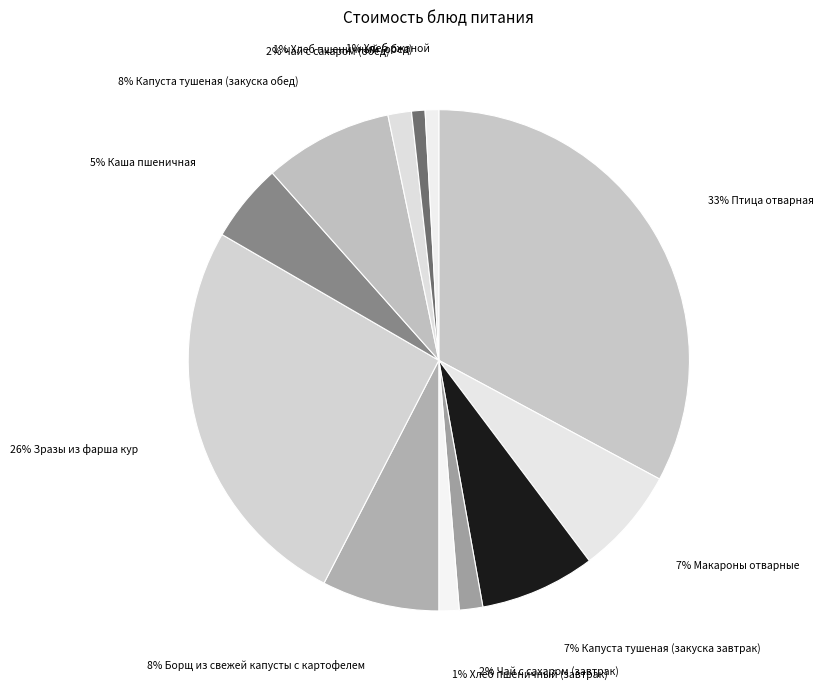

How many segments does this pie chart have?

12